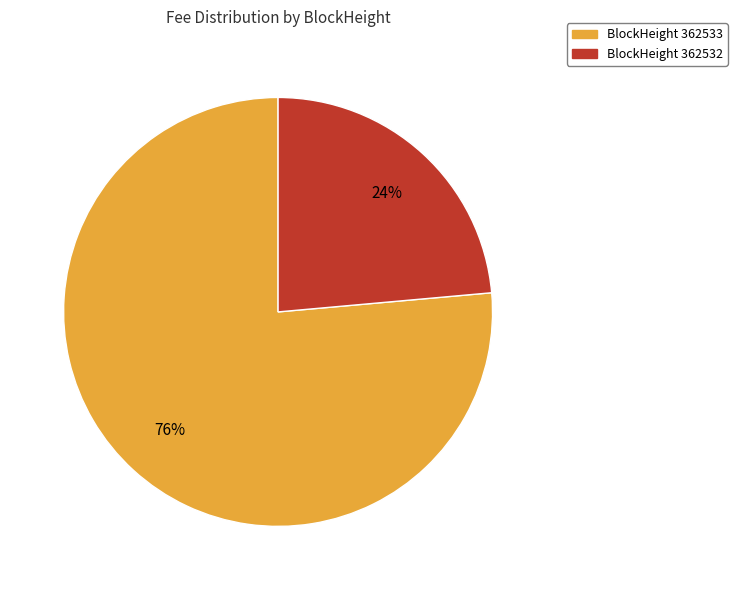

Is there a majority slice in this chart?

Yes